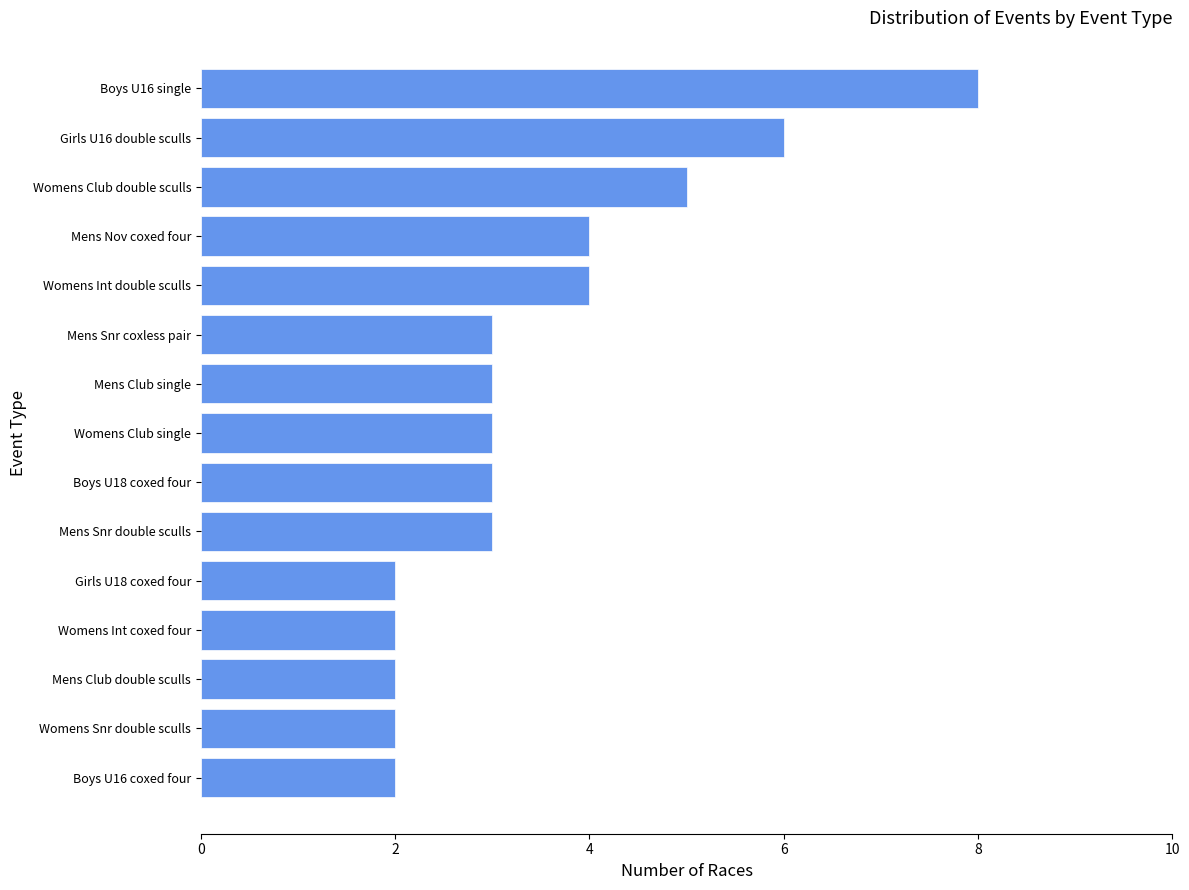

What is the difference between the second highest and minimum values?

4